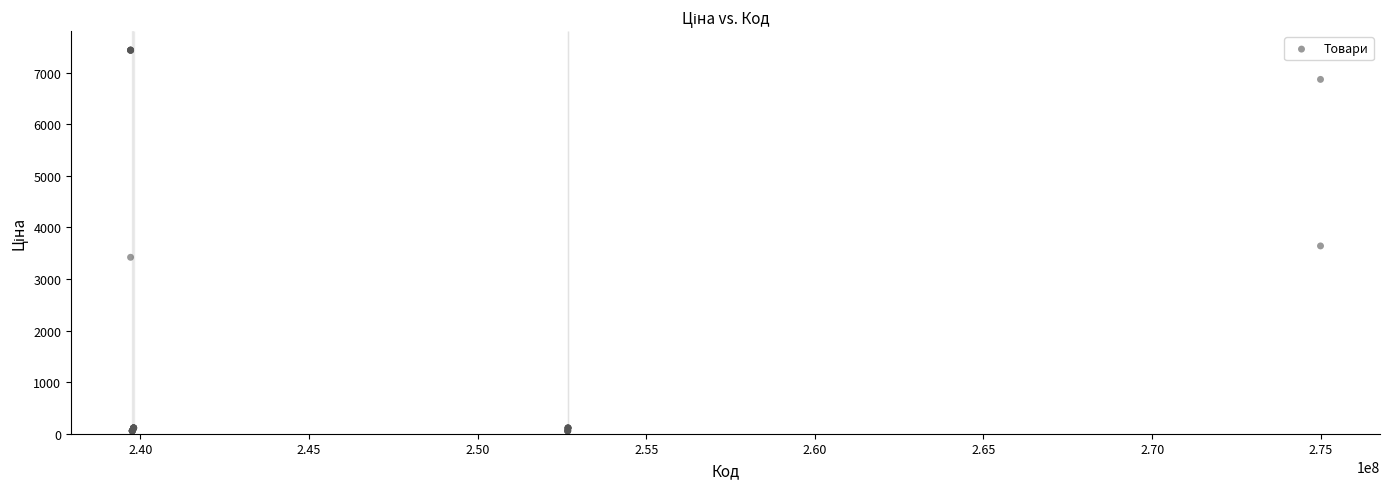

What Y value in the scatter plot is closest to 3746?

3640.8